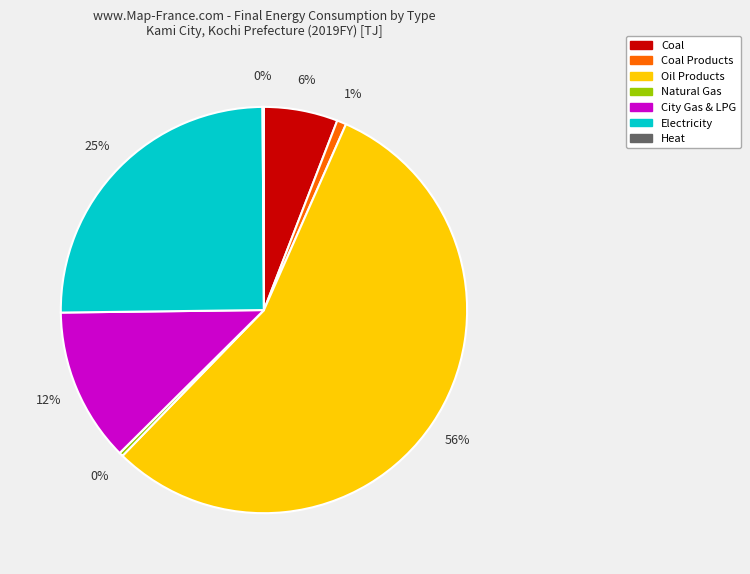

Between Natural Gas and Oil Products, which is larger?

Oil Products